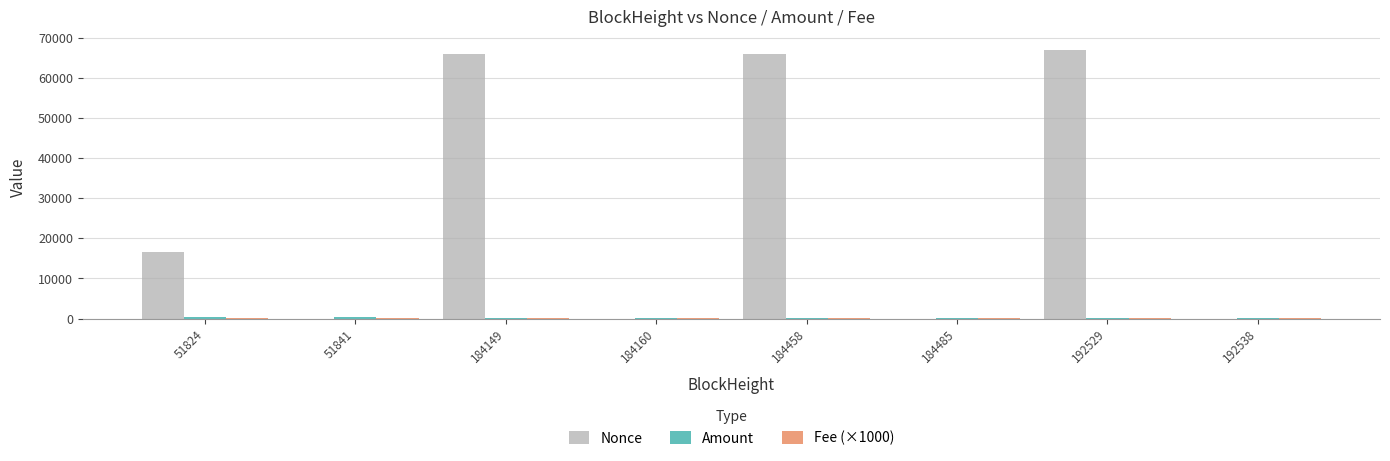

What is the difference between the Nonce values at 184458 and 184160?

65961.0